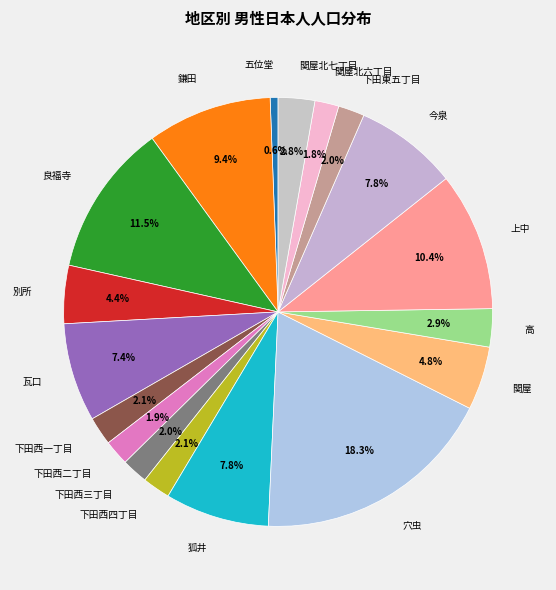

Which has a higher value, 五位堂 or 上中?

上中